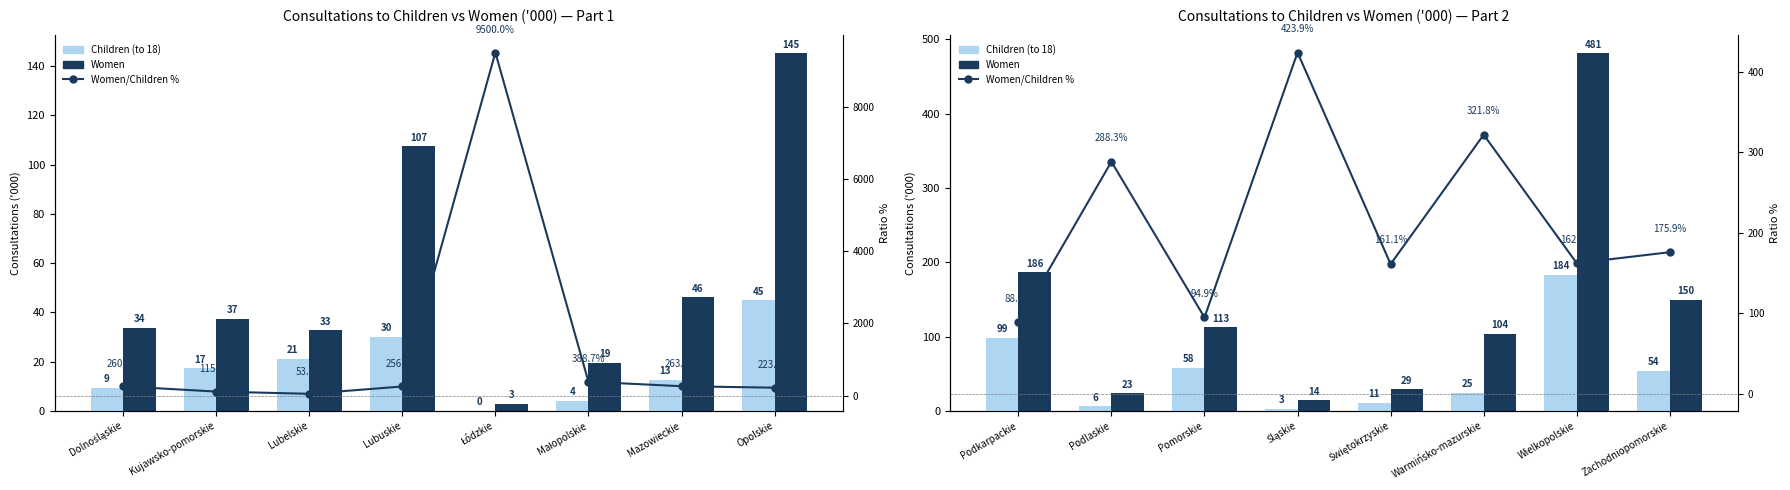

True or false: YoY % has a value of 172.3 at Podlaskie.

False